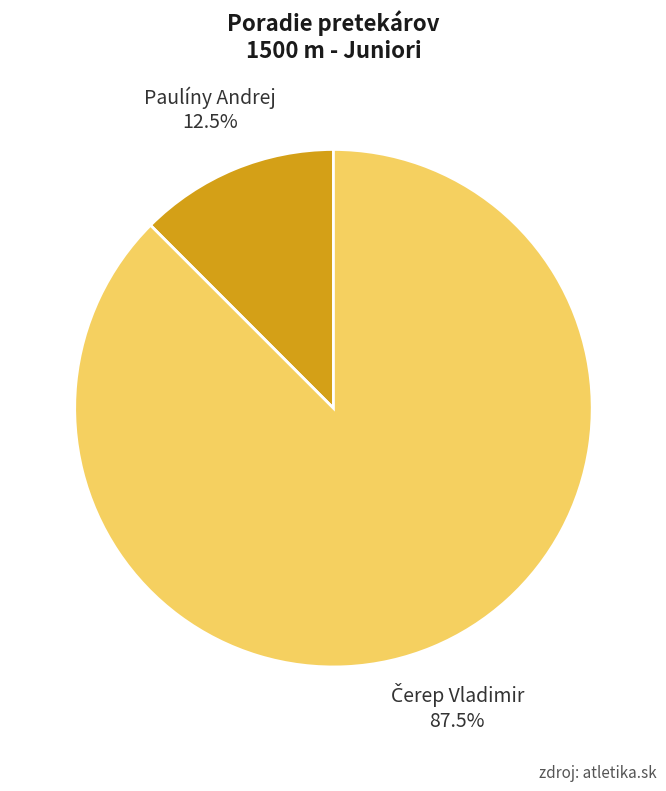

Is there any slice that represents more than half of the pie?

Yes